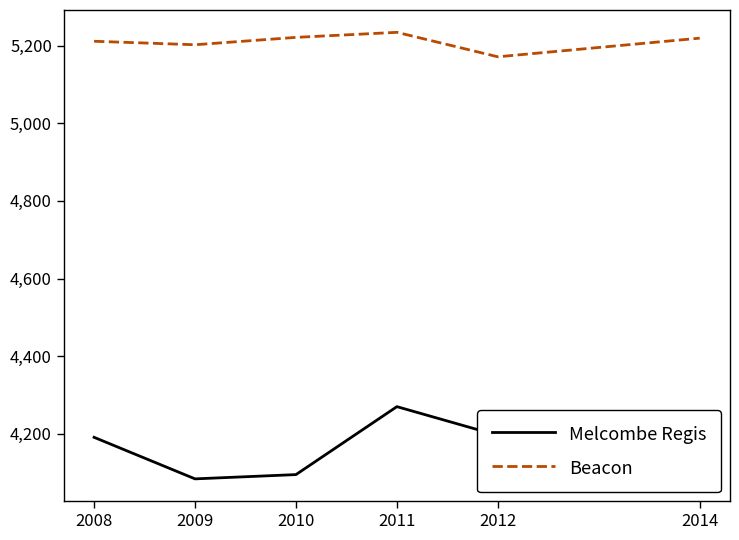

Which series changed the most between 2008 and 2014?

Melcombe Regis